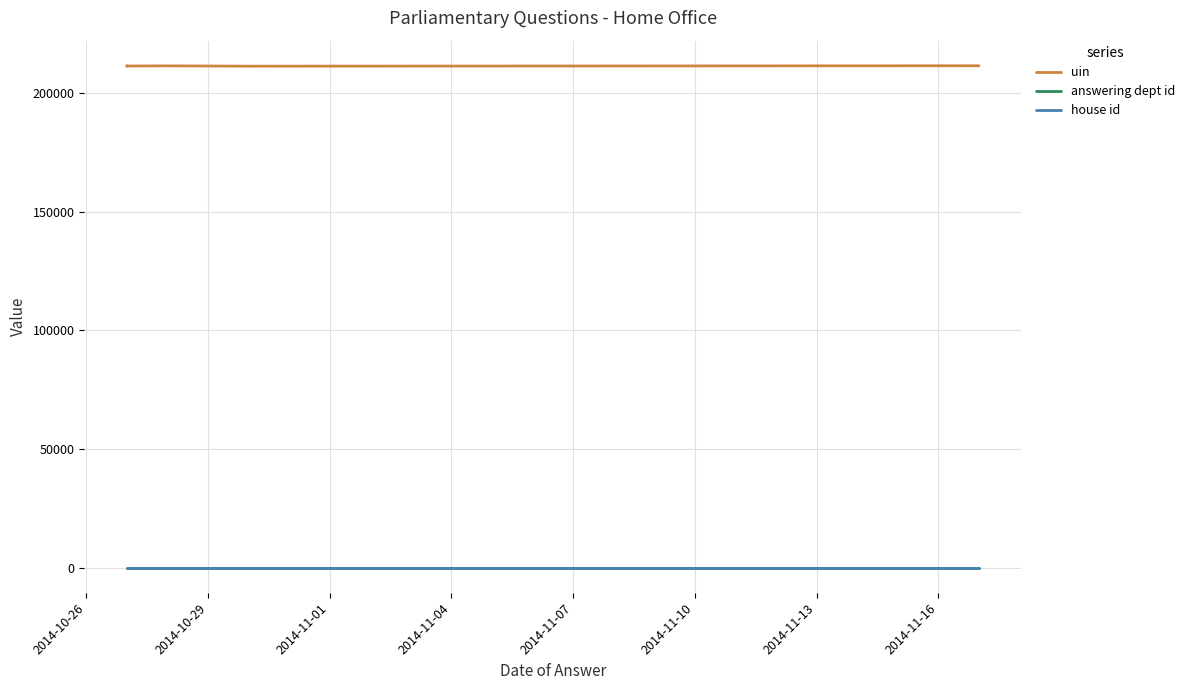

True or false: uin and house id cross at least once.

False